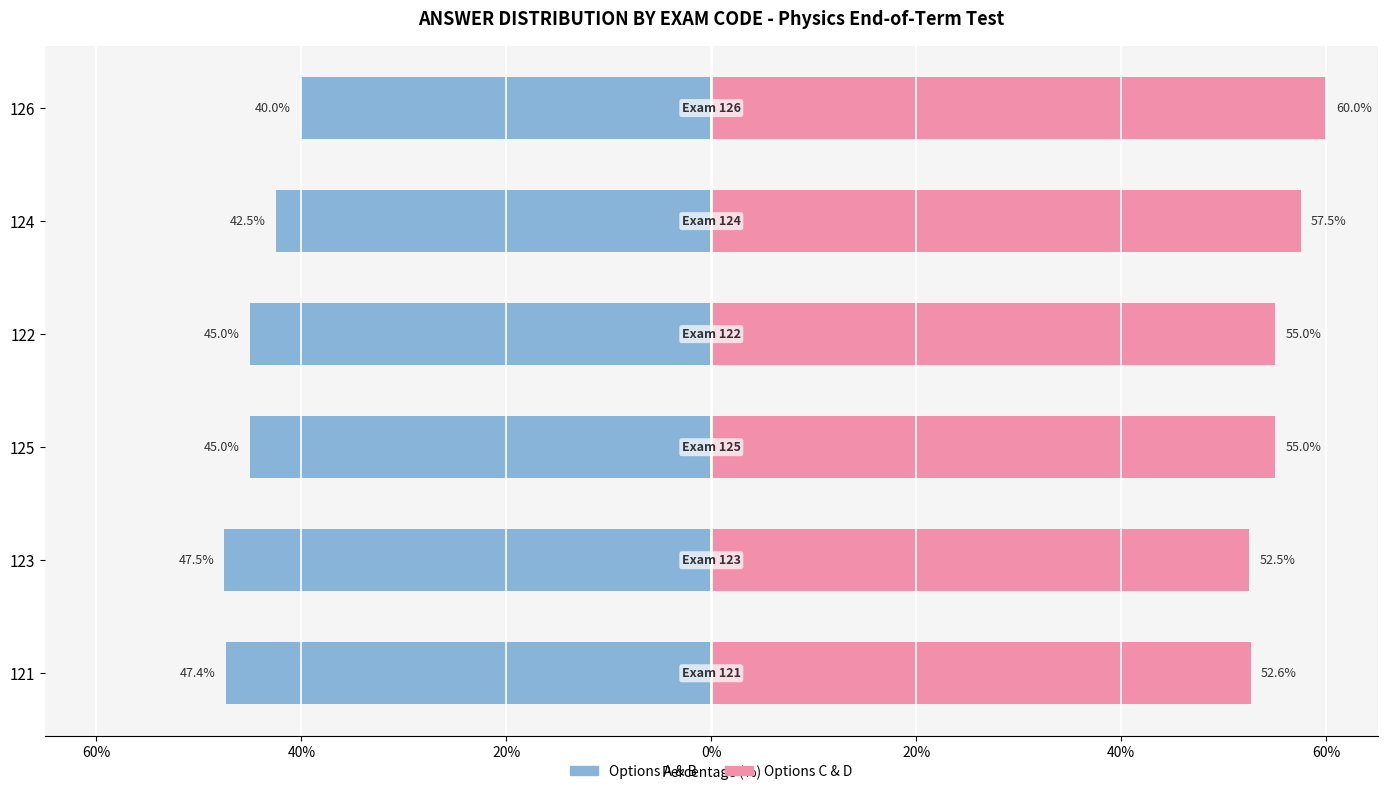

Which series has the largest total across all categories?

C+D (options C&D)